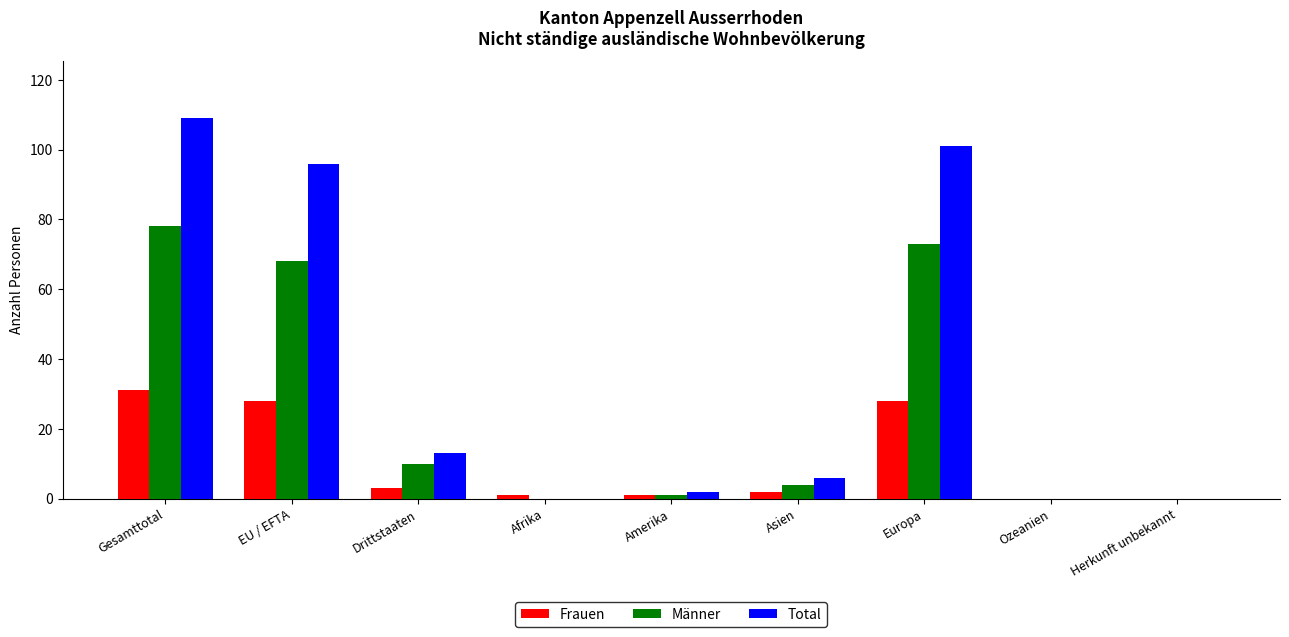

How many data points does each series have?

9